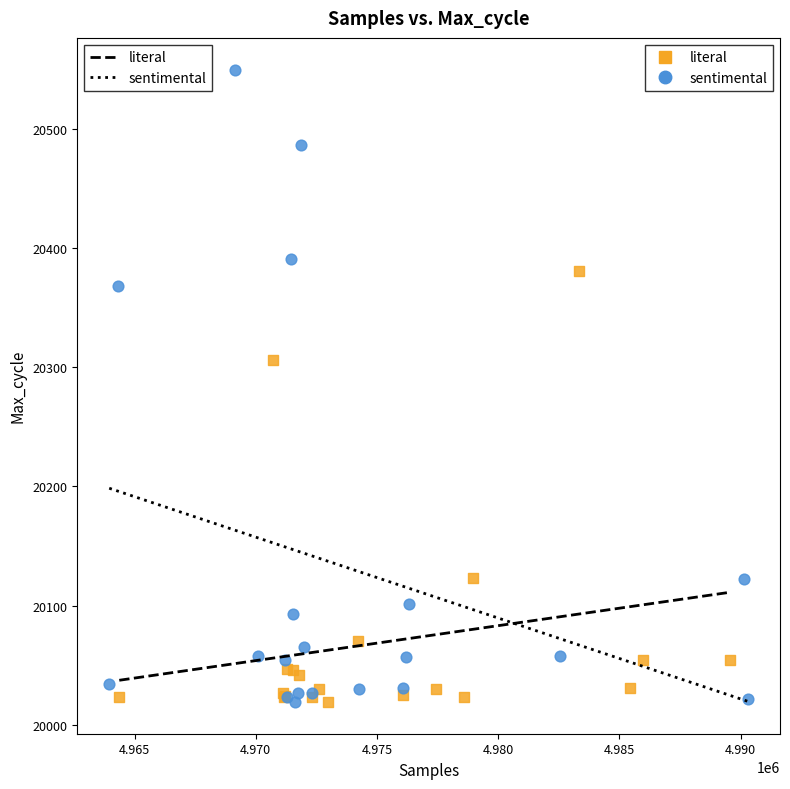

Which series has the largest Y range (max minus min)?

sentimental